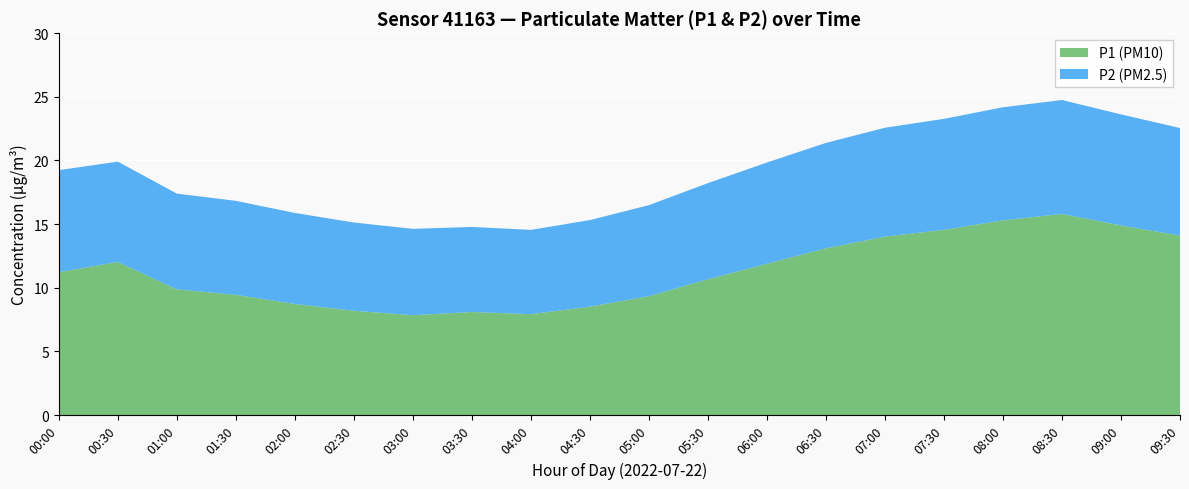

The P1 (PM10) series shows 7.5 at 08:00. True or false?

False